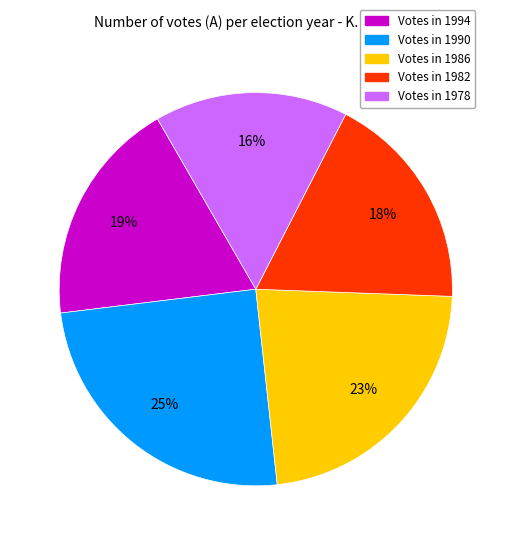

To the nearest percent, what is the average slice percentage?

20%